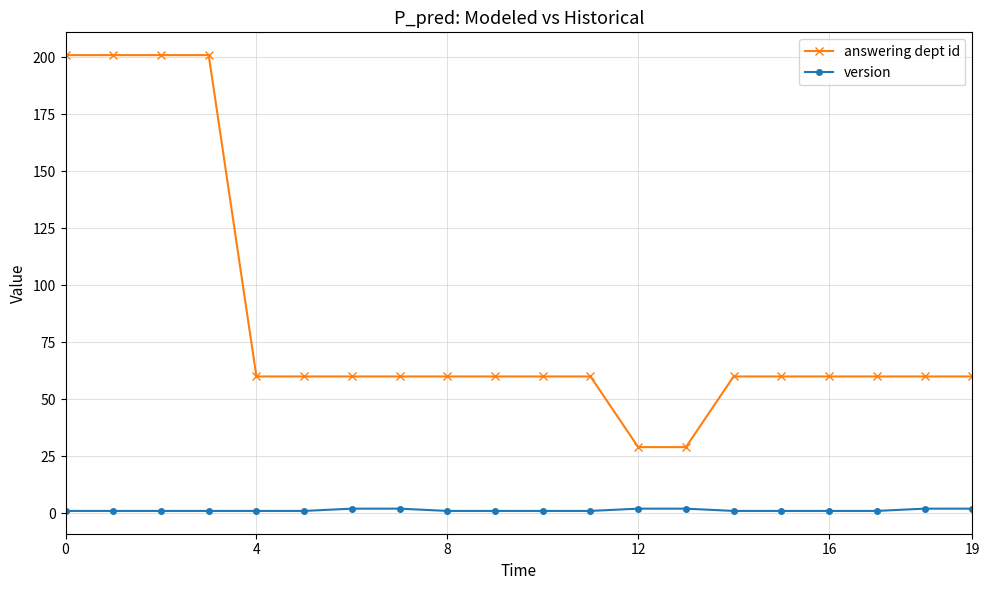

List the series in order of their peak value, highest first.

answering dept id, version